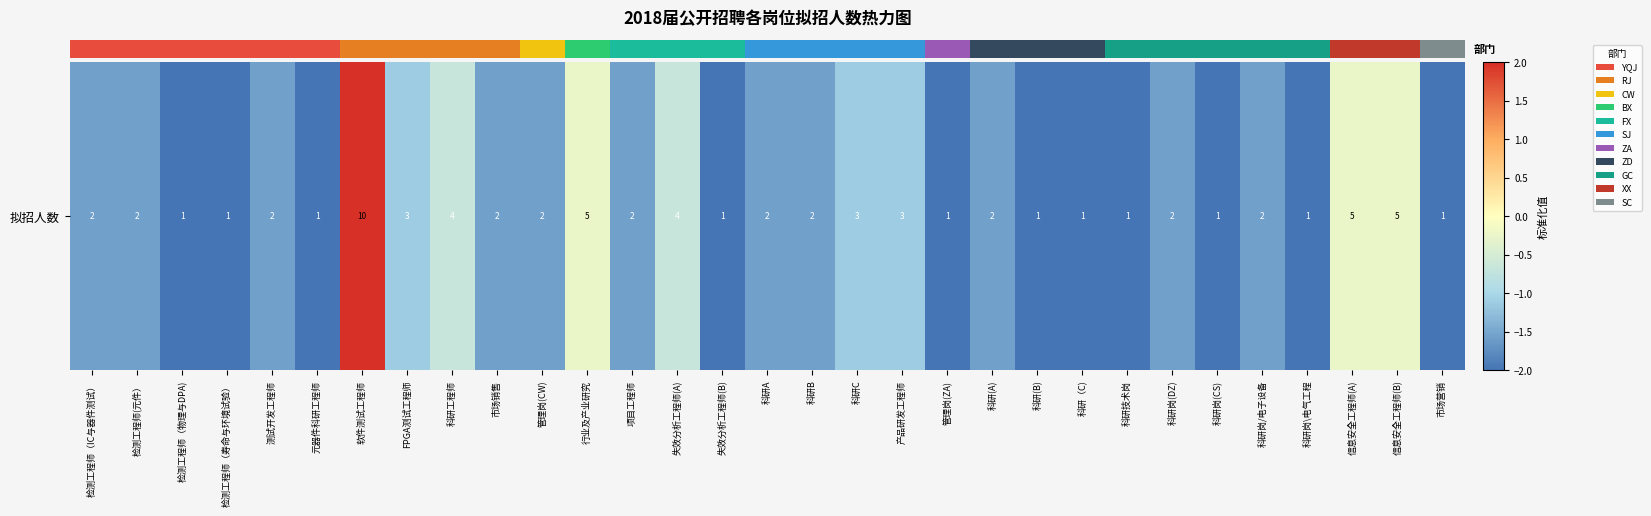

Rank the categories by value from highest to lowest.

软件测试工程师, 行业及产业研究, 信息安全工程师(A), 信息安全工程师(B), 科研工程师, 失效分析工程师(A), FPGA测试工程师, 科研C, 产品研发工程师, 检测工程师（IC与器件测试）, 检测工程师(元件）, 测试开发工程师, 市场销售, 管理岗(CW), 项目工程师, 科研A, 科研B, 科研(A), 科研岗(DZ), 科研岗/电子设备, 检测工程师（物理与DPA), 检测工程师（寿命与环境试验）, 元器件科研工程师, 失效分析工程师(B), 管理岗(ZA), 科研(B), 科研（C), 科研技术岗, 科研岗(CS), 科研岗\电气工程, 市场营销